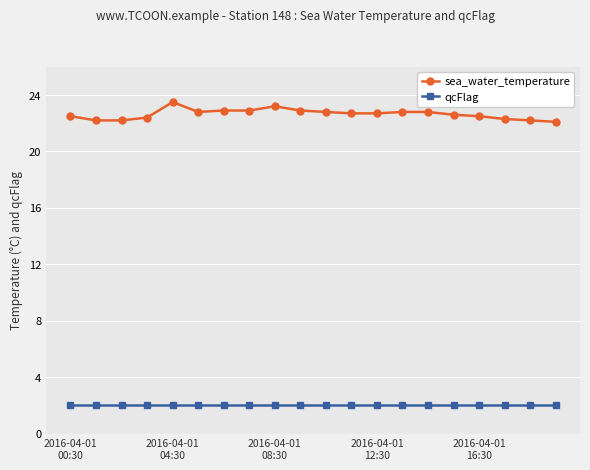

Which series has the widest spread of values?

sea_water_temperature